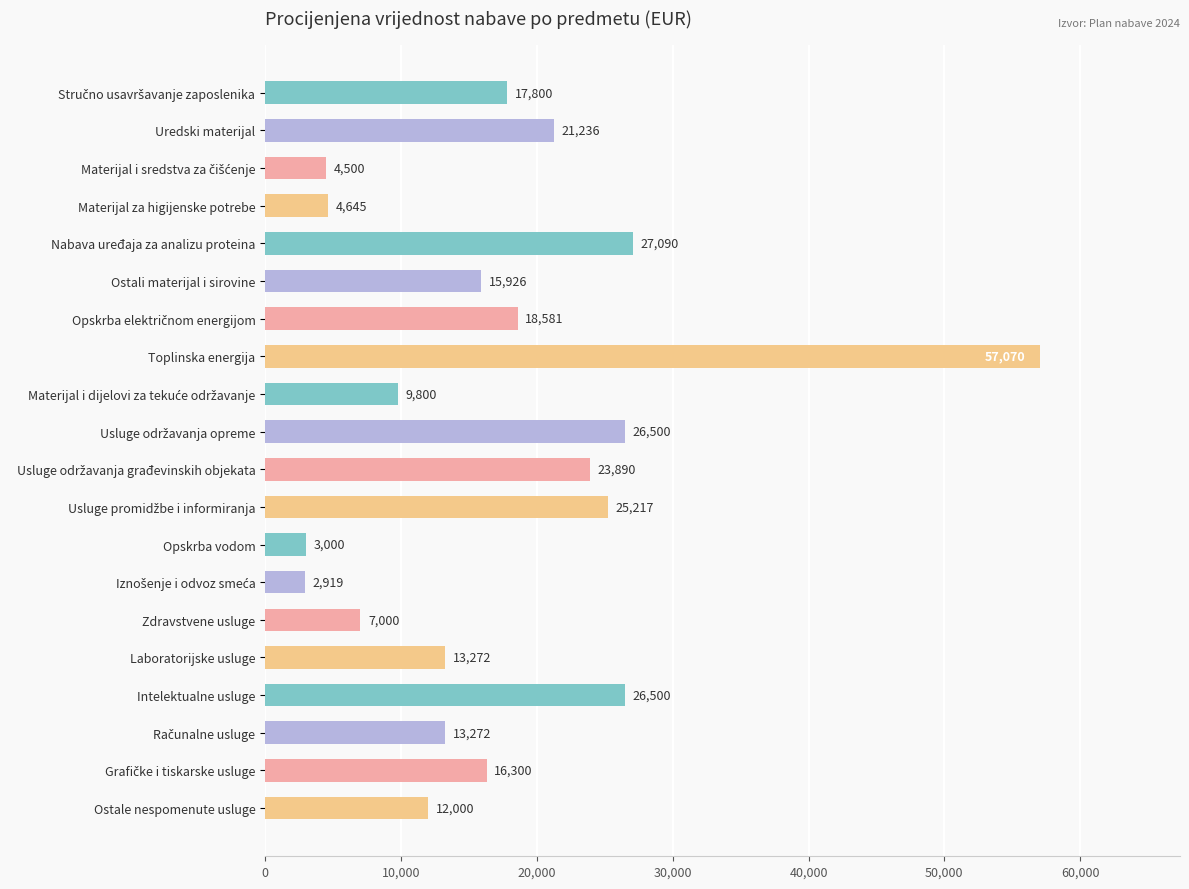

True or false: the data shows 7000 at Zdravstvene usluge.

True